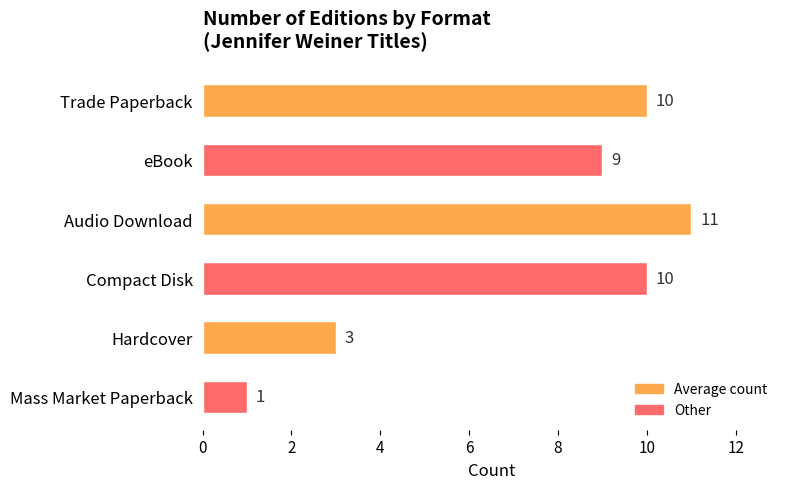

Which label corresponds to the smallest value in the chart?

Mass Market Paperback